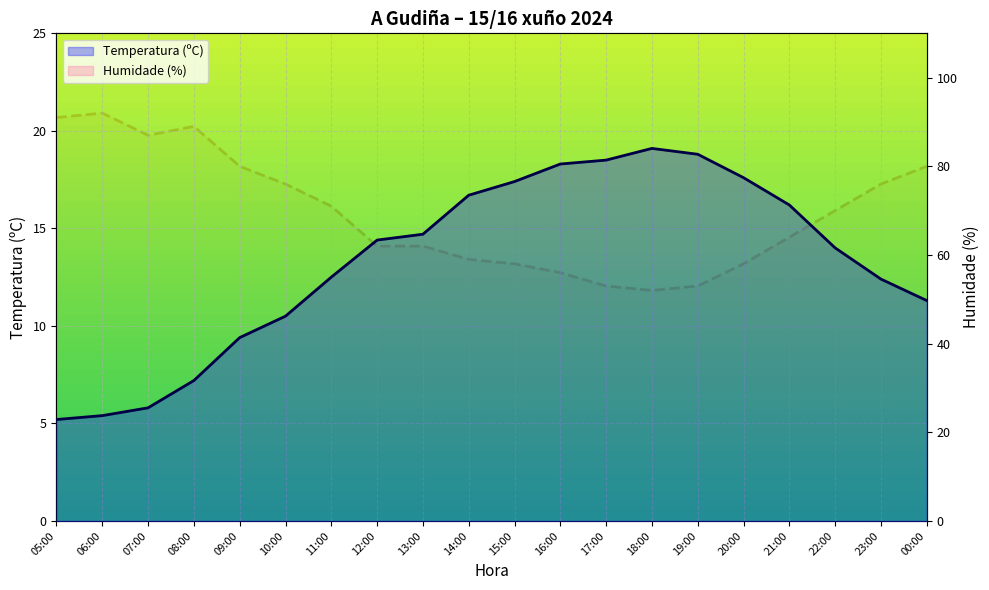

What is the highest value of the Humidade (%) series?

92.0